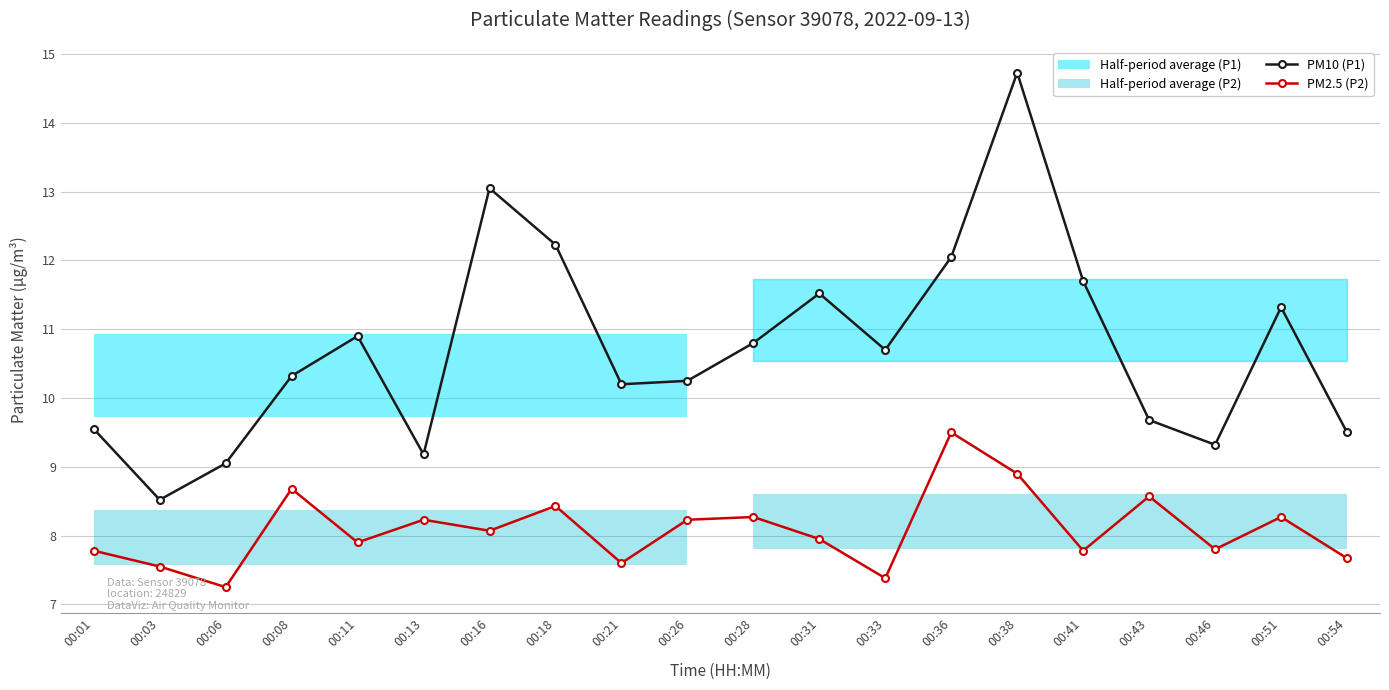

What is the lowest value of the PM2.5 (P2) series?

7.2